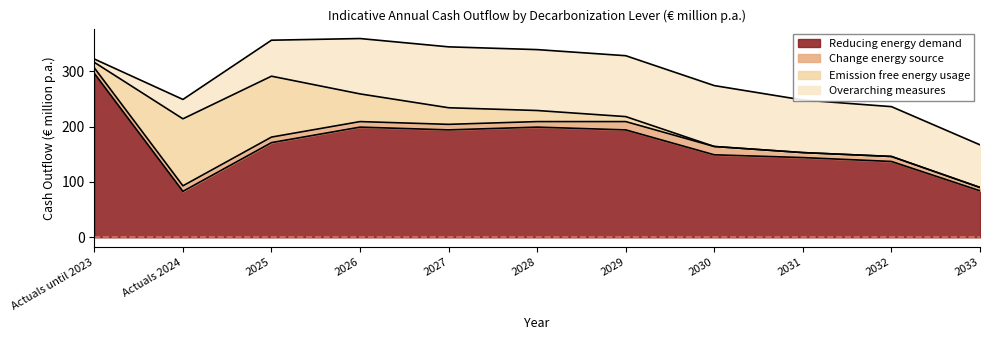

Count the Change energy source values in the range 9 to 10.

8